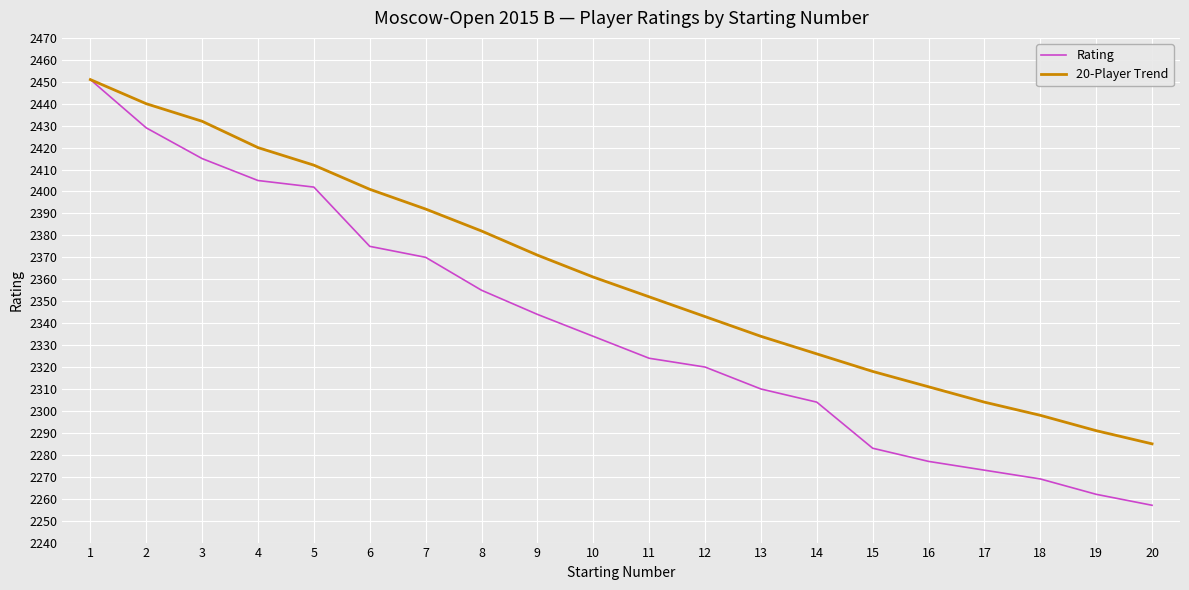

At which label is Rating closest to 2354?

8